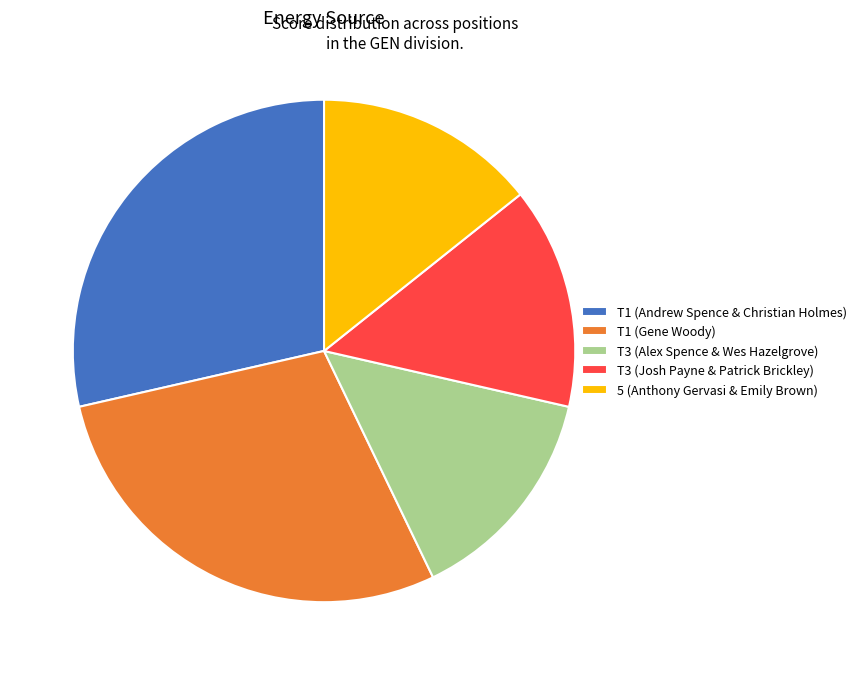

Is T1 (Gene Woody) the majority of the pie?

No